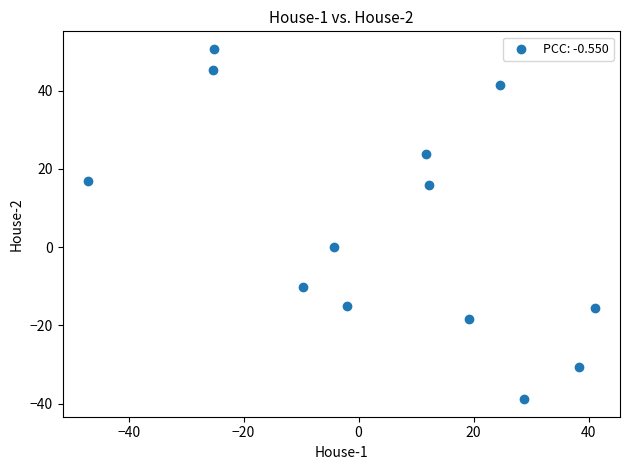

What is the range of Y values (max minus min)?

89.6